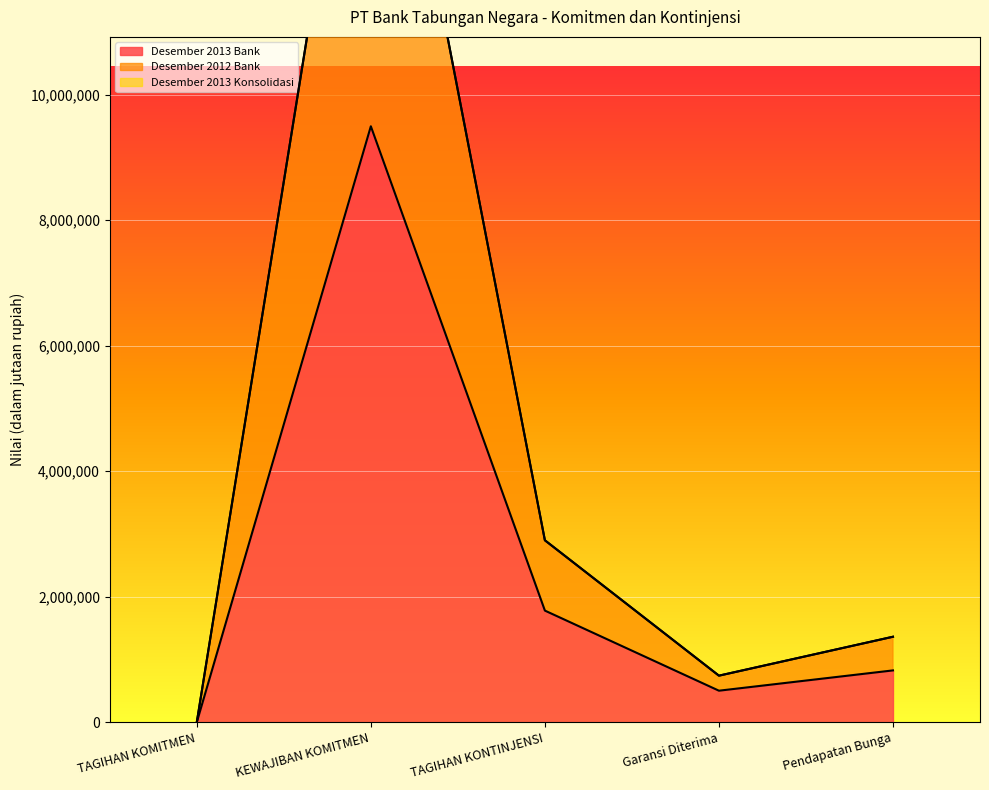

Reading left to right, extract all data points from this chart.

Desember 2013 Bank: TAGIHAN KOMITMEN=0	KEWAJIBAN KOMITMEN=9495230	TAGIHAN KONTINJENSI=1778153	Garansi Diterima=501940	Pendapatan Bunga=825313
Desember 2012 Bank: TAGIHAN KOMITMEN=0	KEWAJIBAN KOMITMEN=17233428	TAGIHAN KONTINJENSI=2898516	Garansi Diterima=741426	Pendapatan Bunga=1361675